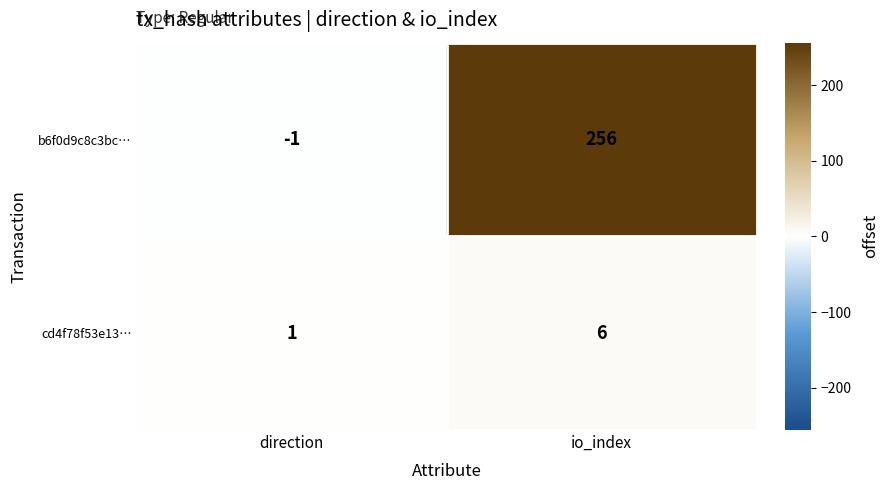

List the series in order of their overall mean, highest first.

b6f0d9c8c3bc…, cd4f78f53e13…